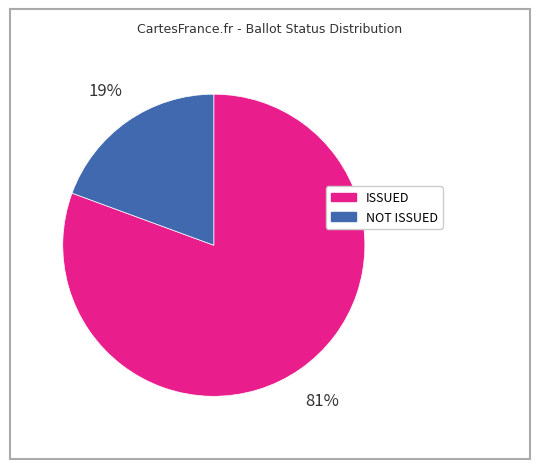

How many slices are in this pie chart?

2